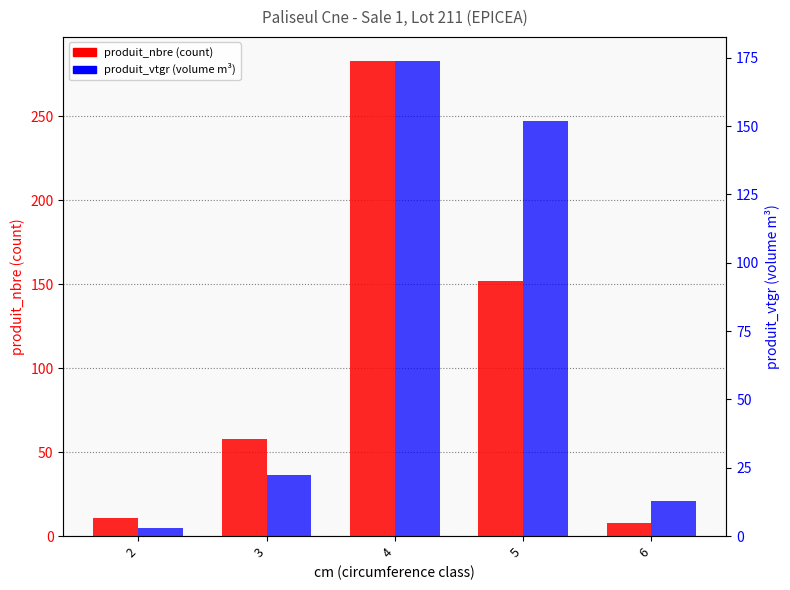

Which series has the widest spread of values?

produit_nbre